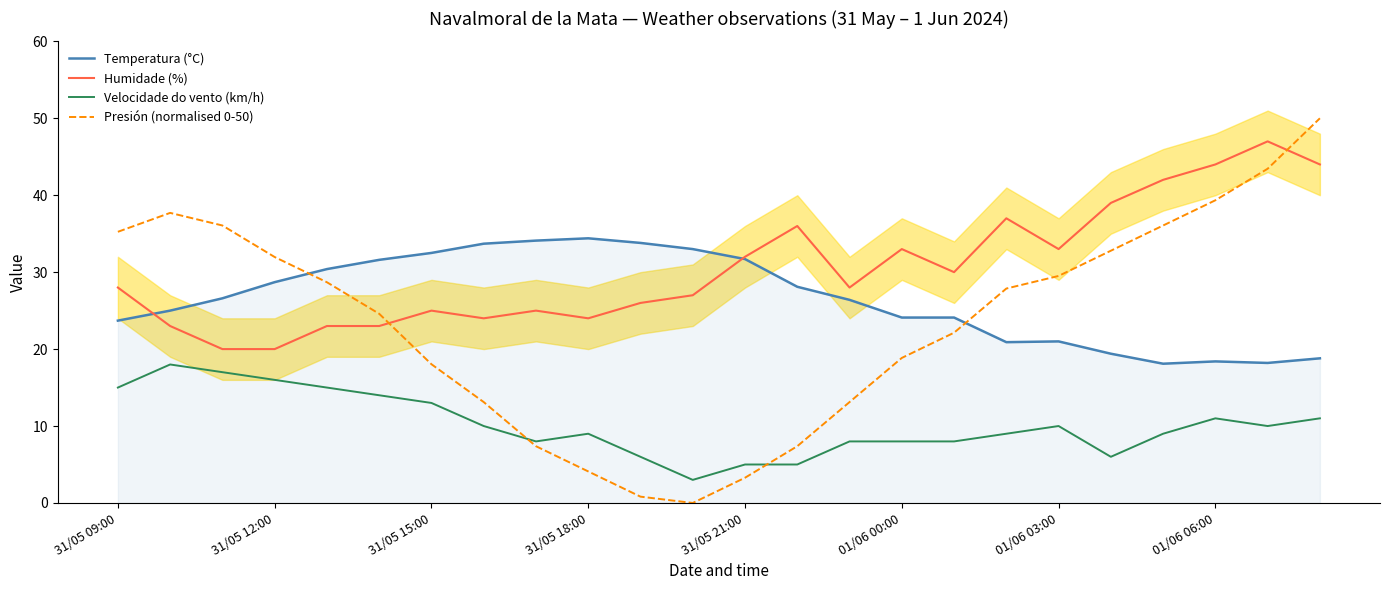

Which series changed the most between 13 and 14?

Humidade (%)